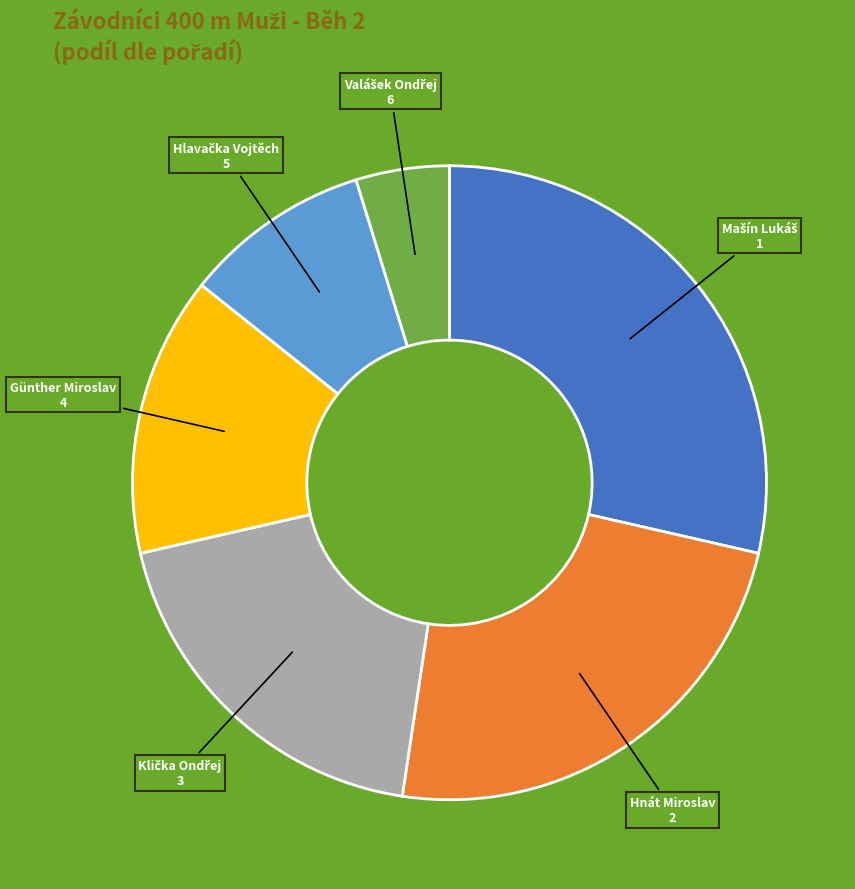

Is there any slice that represents more than half of the pie?

No